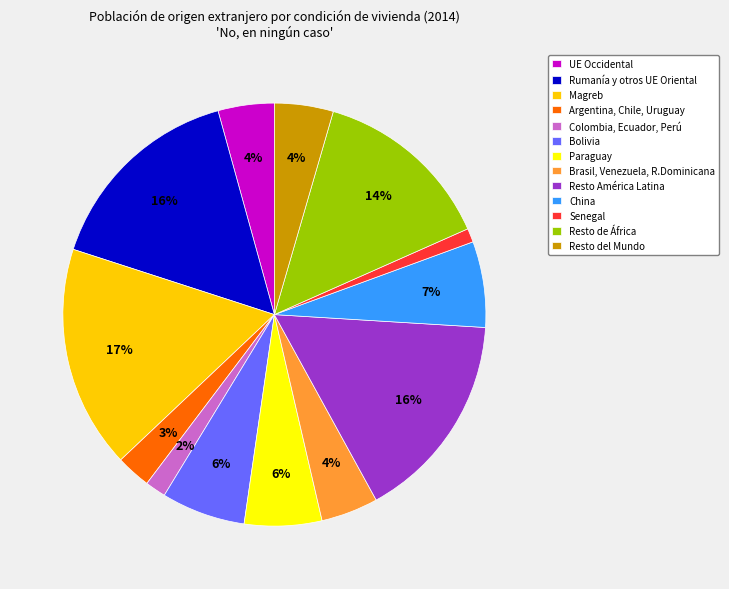

Combined, do Colombia, Ecuador, Perú and Paraguay account for over 50%?

No